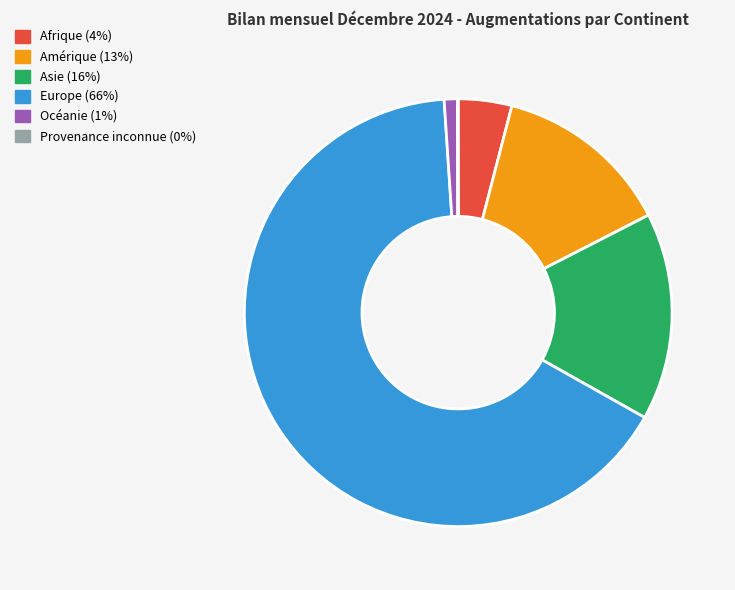

What is the largest slice in the pie chart?

Europe